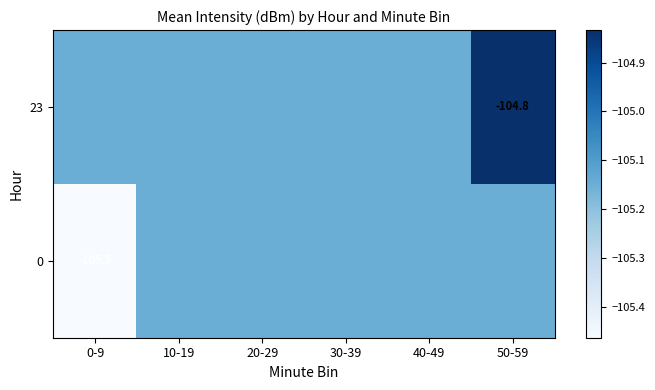

Which series changed the most between 30-39 and 40-49?

23